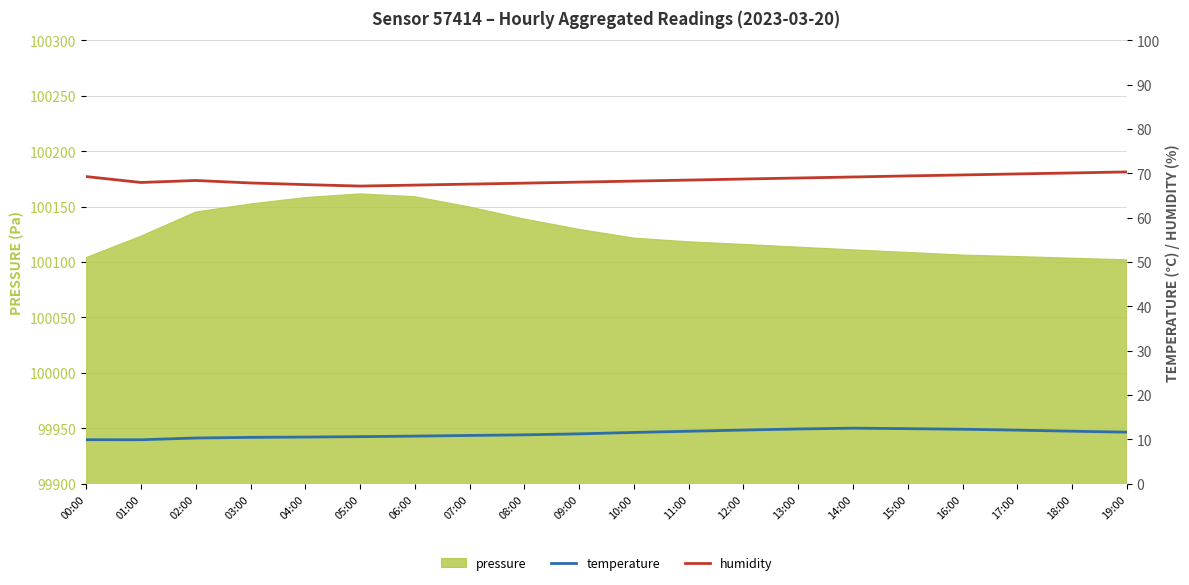

The value of pressure at 06:00 is 100158.9. True or false?

True